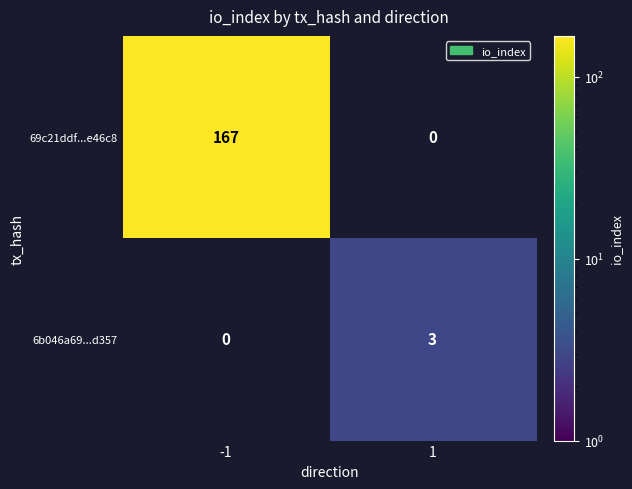

The 6b046a69...d357 series shows 2 at 1. True or false?

False